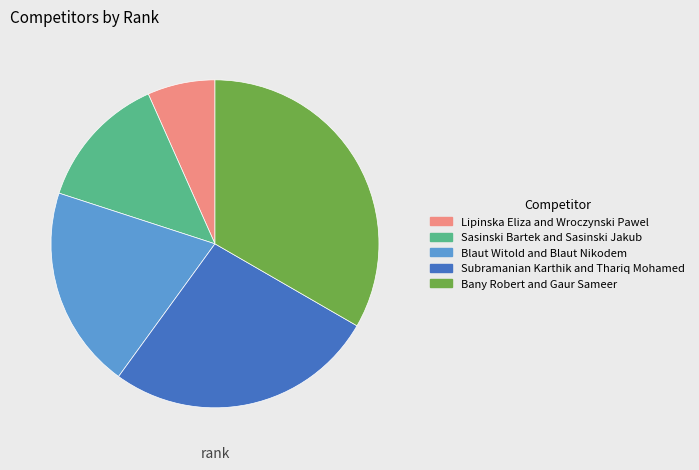

The Subramanian Karthik and Thariq Mohamed slice represents 27% of the pie. True or false?

True